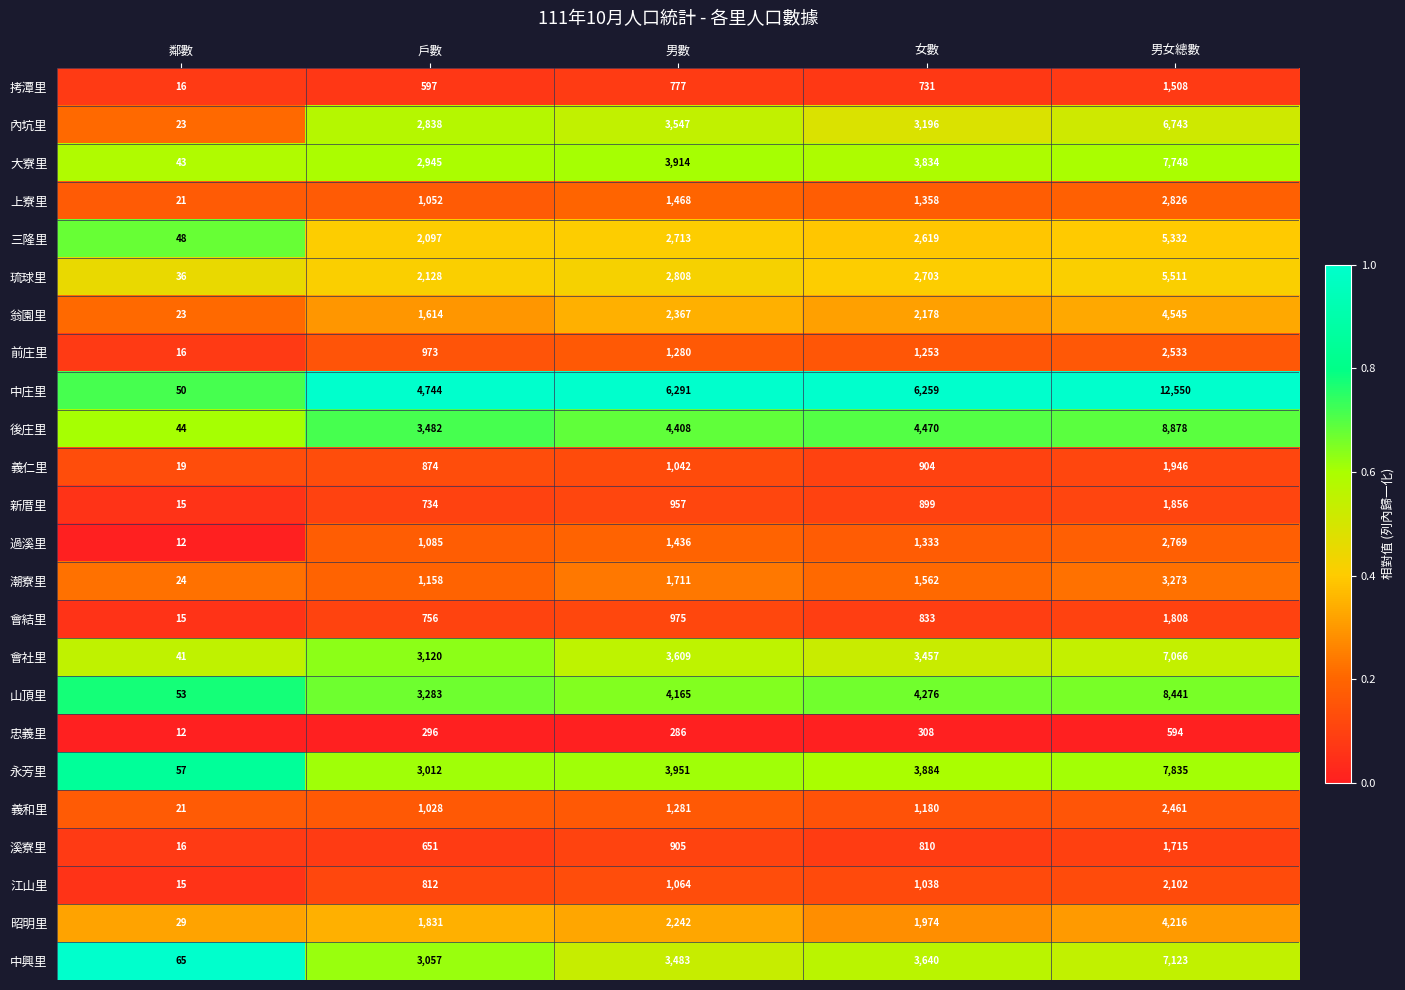

Which series has the largest range (max minus min)?

中庄里